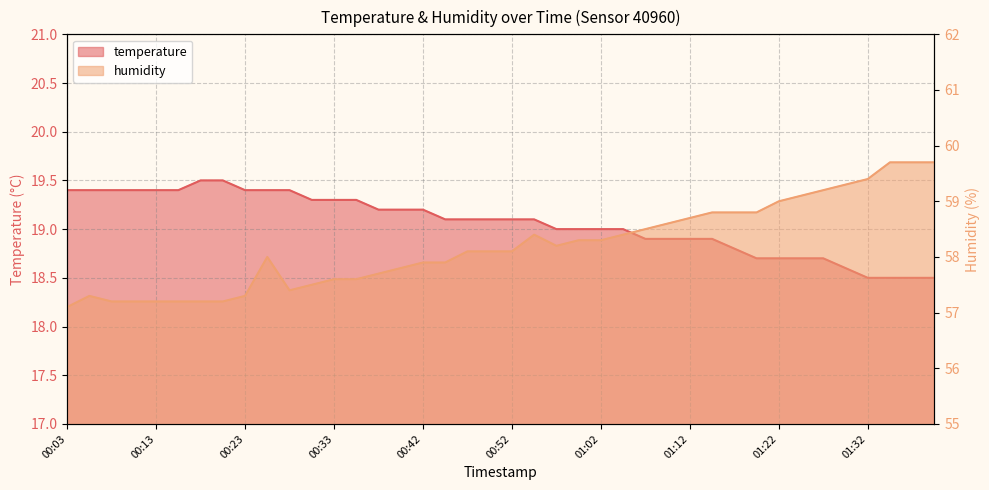

What value does the temperature series have at 00:42?

19.2